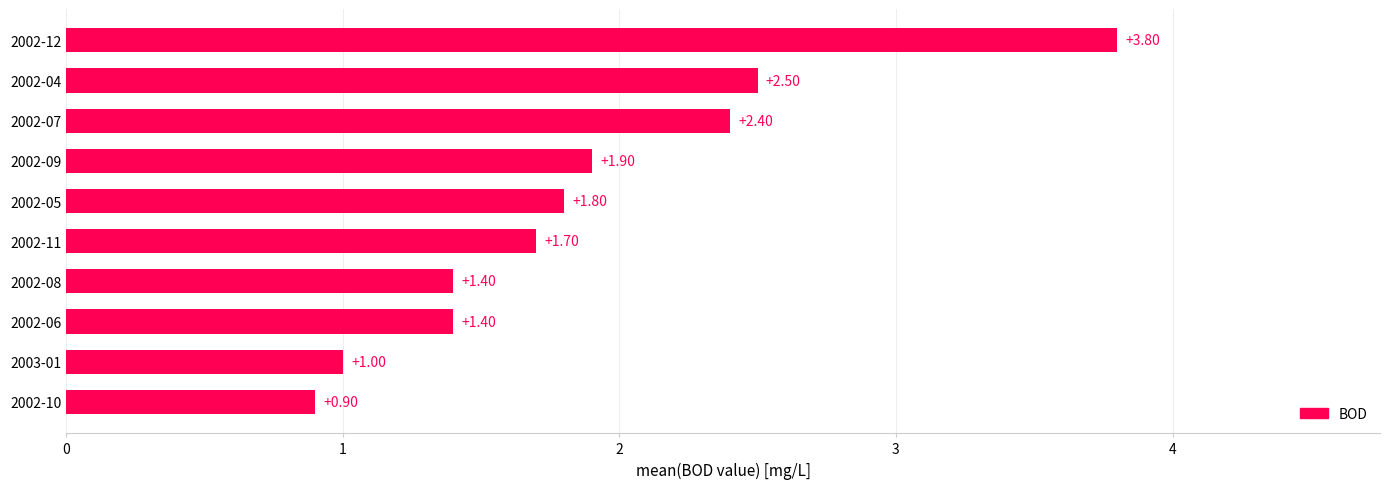

What is the sum of the values at 2002-07 and 2002-08?

3.8